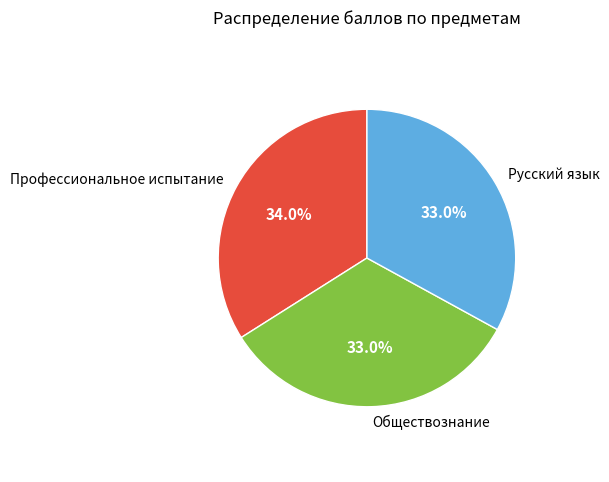

What is the ratio of the value at Обществознание to the value at Русский язык?

1.0